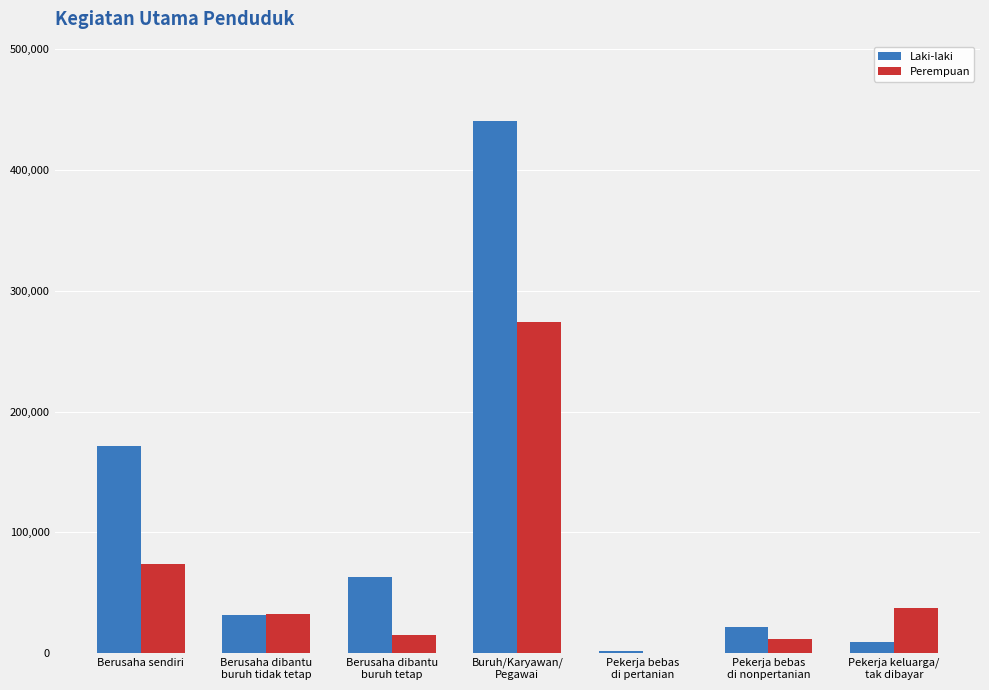

What is the highest value of the Laki-laki series?

440293